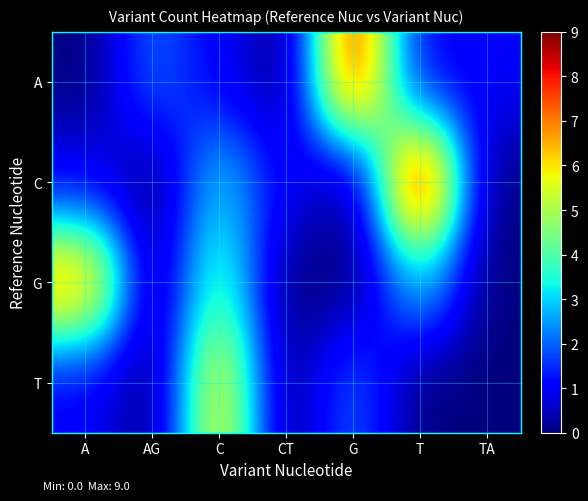

What is the maximum value shown in the chart?

9